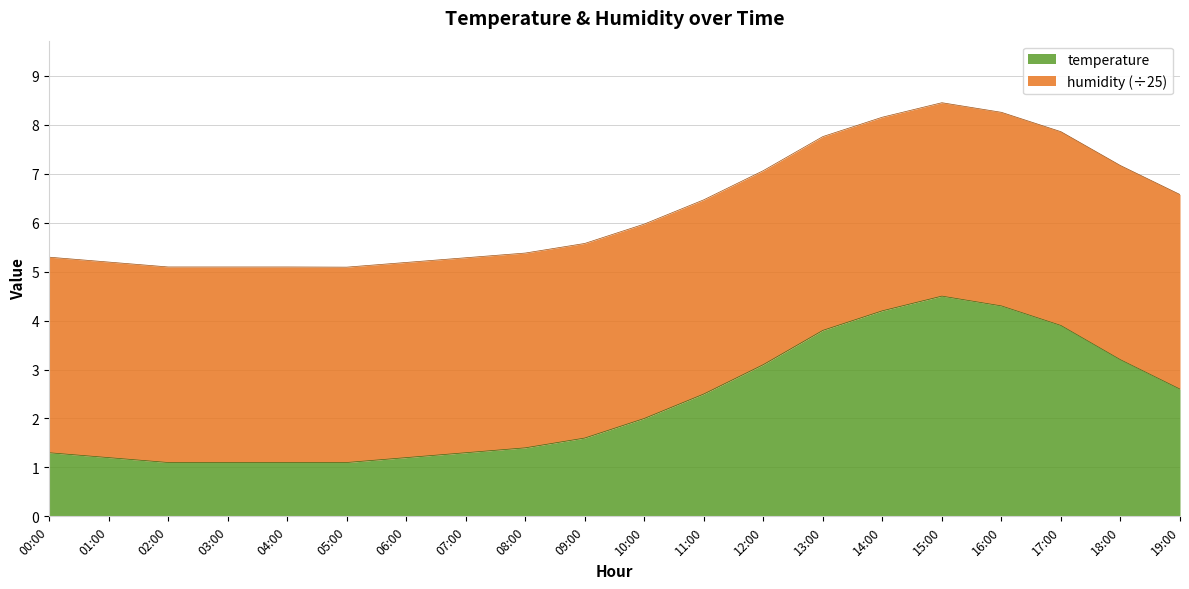

Between 01:00 and 13:00, which is larger?

13:00